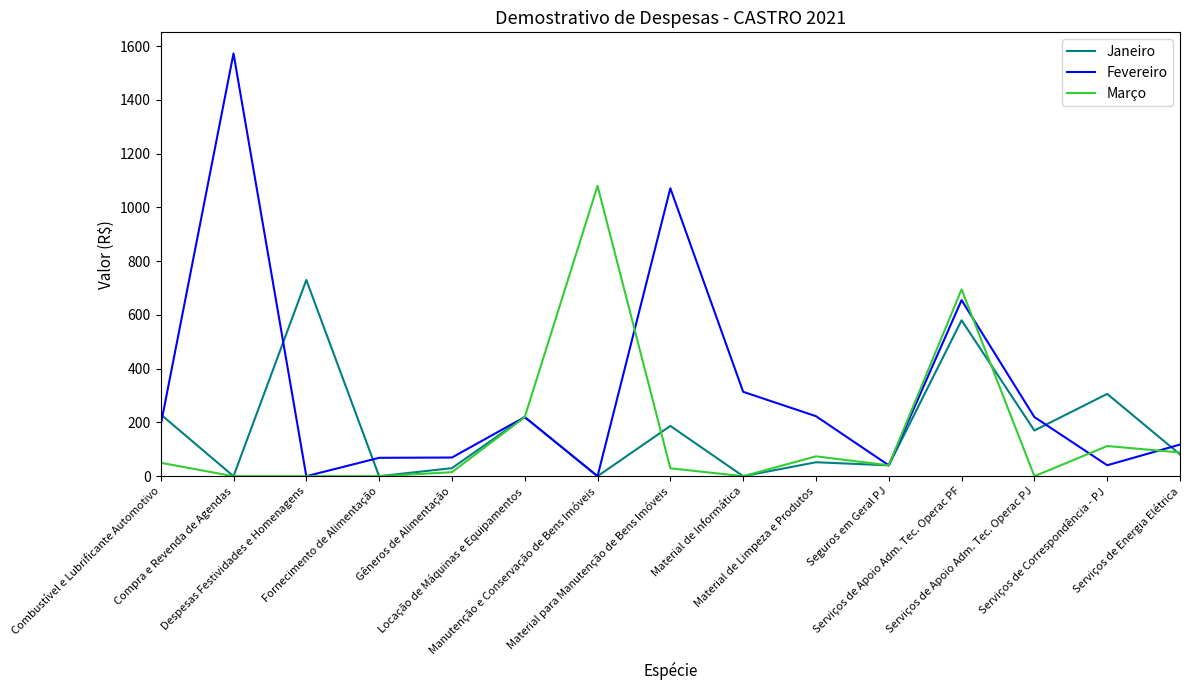

Between Fornecimento de Alimentação and Material para Manutenção de Bens Imóveis, which series saw the biggest shift?

Fevereiro